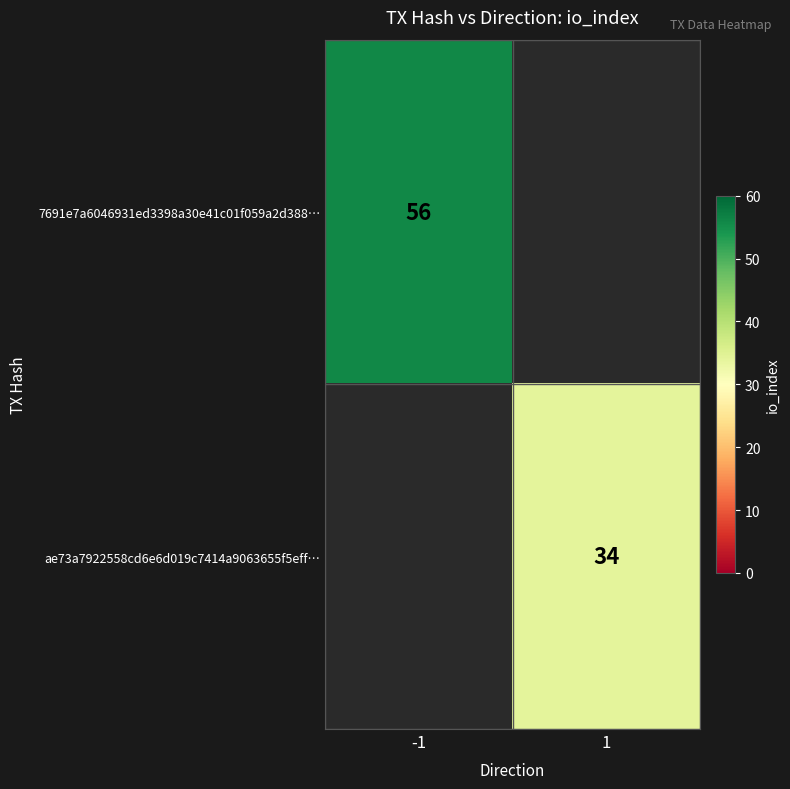

Is the value of ae73a7922558cd6e6d019c7414a9063655f5eff… at 1 greater than the value of 7691e7a6046931ed3398a30e41c01f059a2d388… at -1?

No